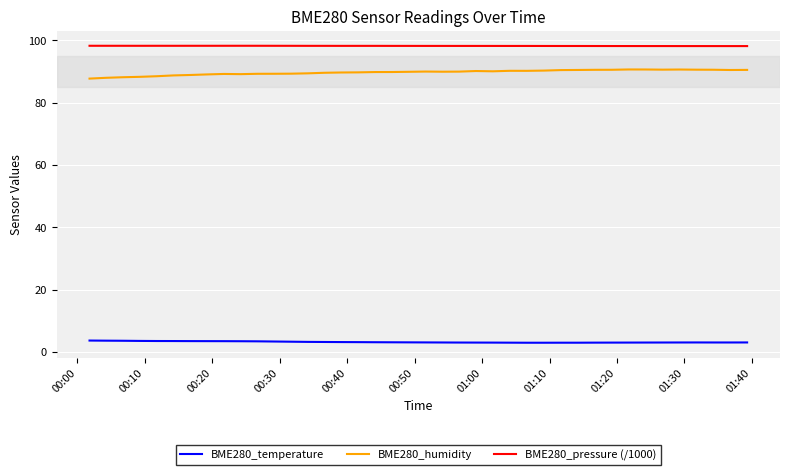

What are all the series names shown in the legend?

BME280_temperature, BME280_humidity, BME280_pressure (/1000)